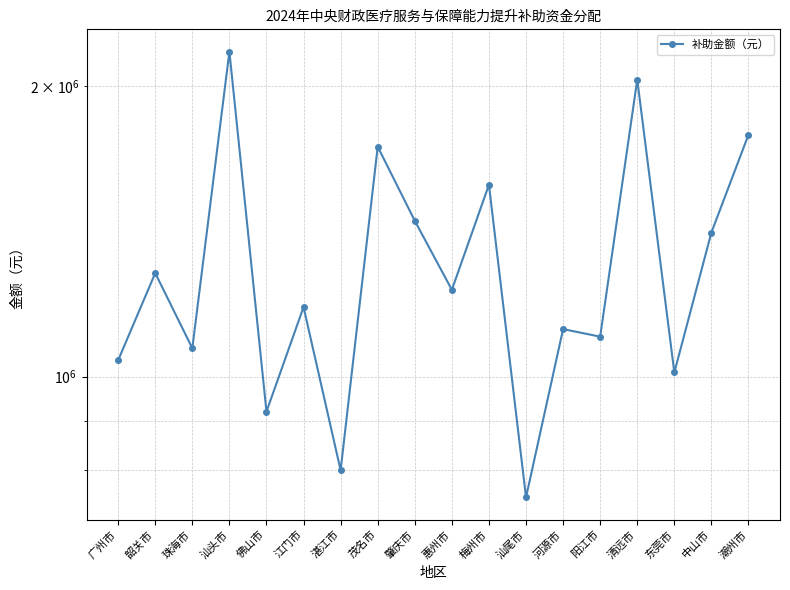

Is this an area chart (filled region under the line)?

No